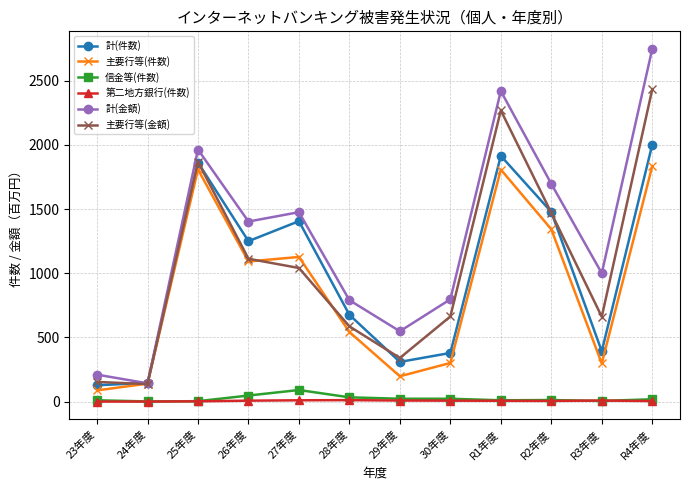

At which label does 主要行等(金額) reach its peak?

R4年度